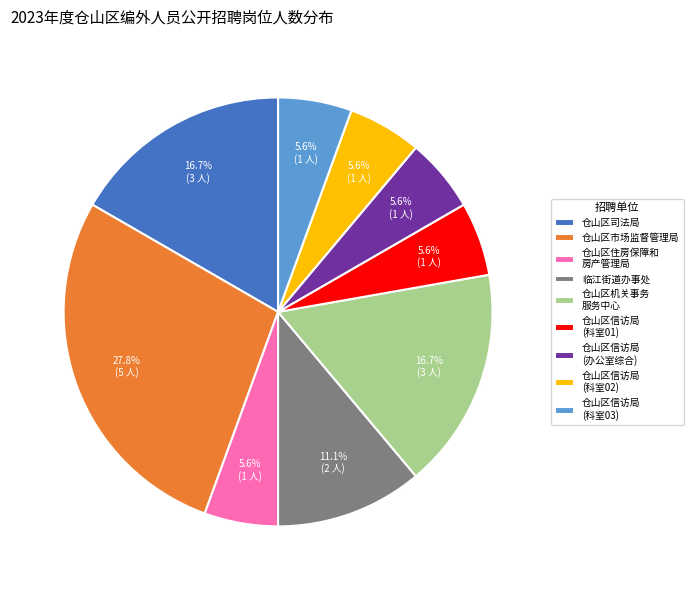

How many segments does this pie chart have?

9